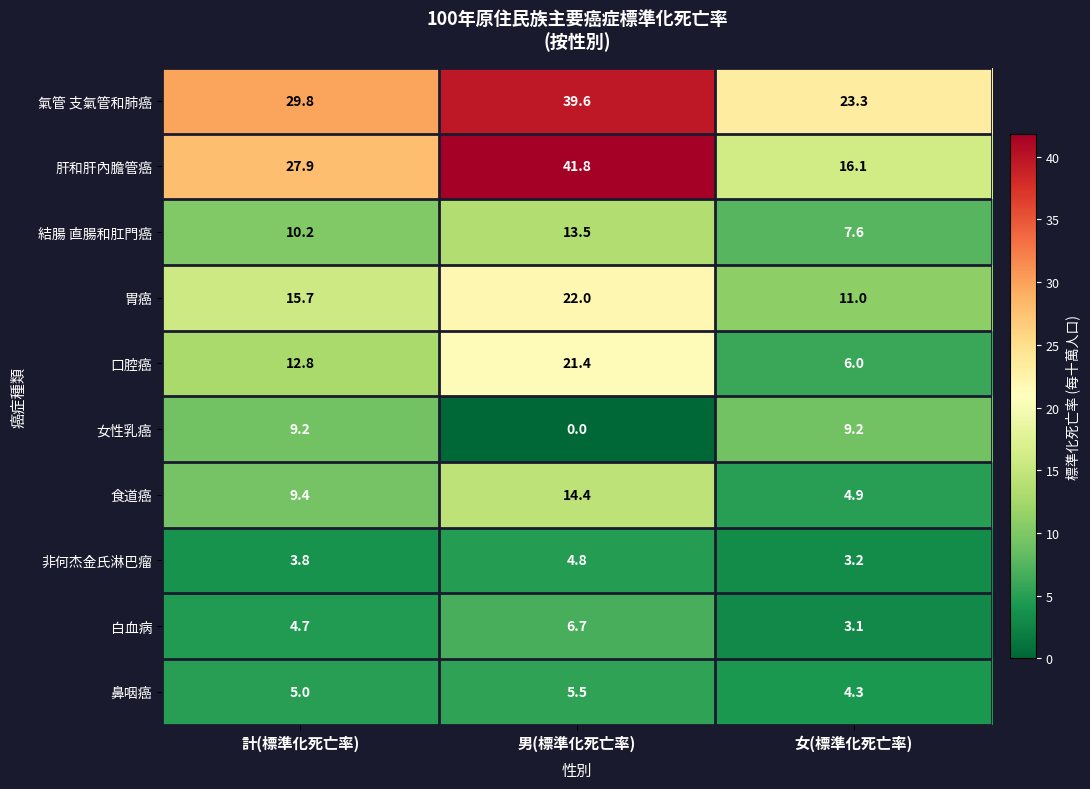

What is the difference between the maximum and minimum values in the 胃癌 series?

11.0